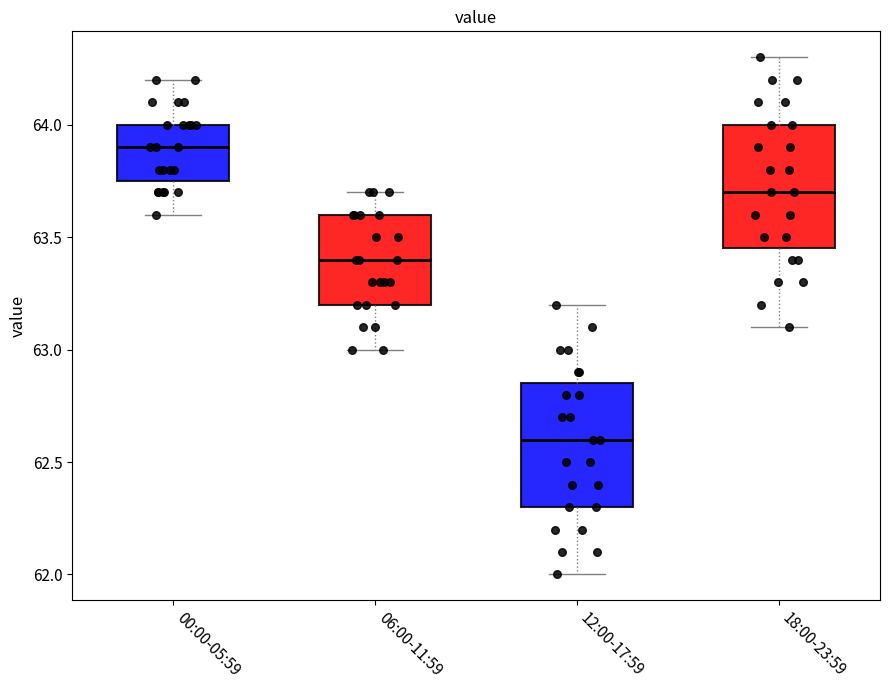

Which box's median line is the highest?

00:00-05:59